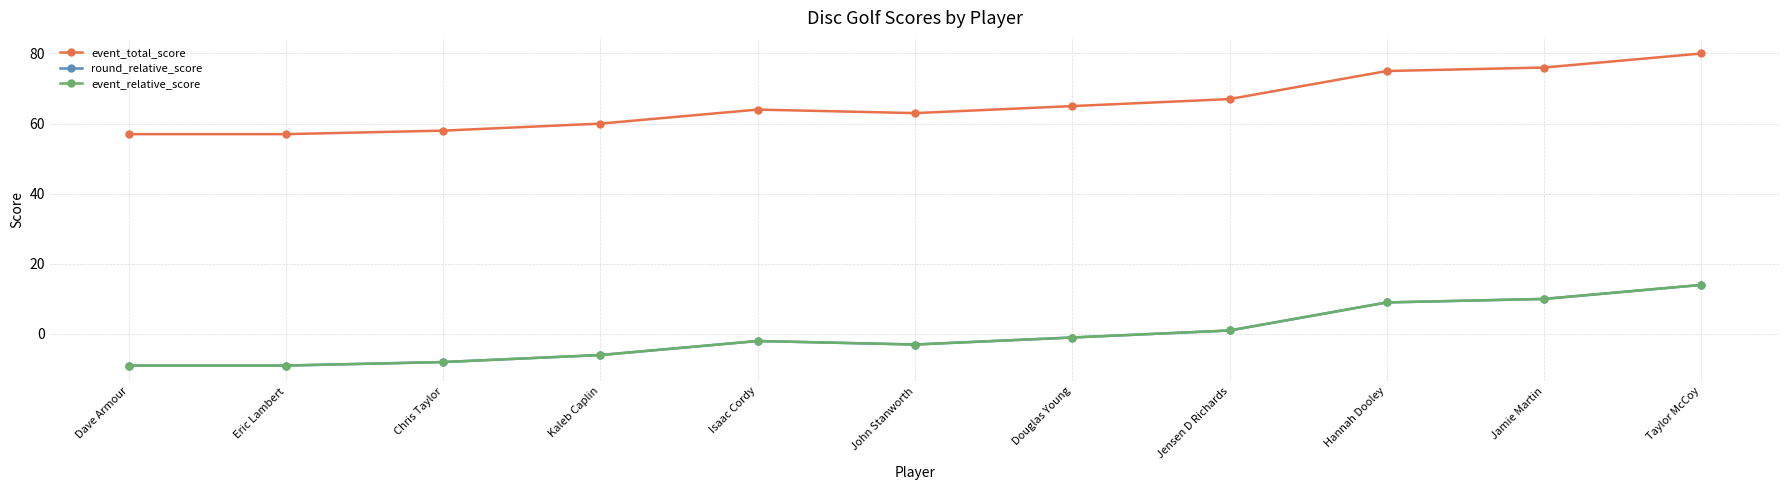

Does the chart have visible grid lines?

Yes